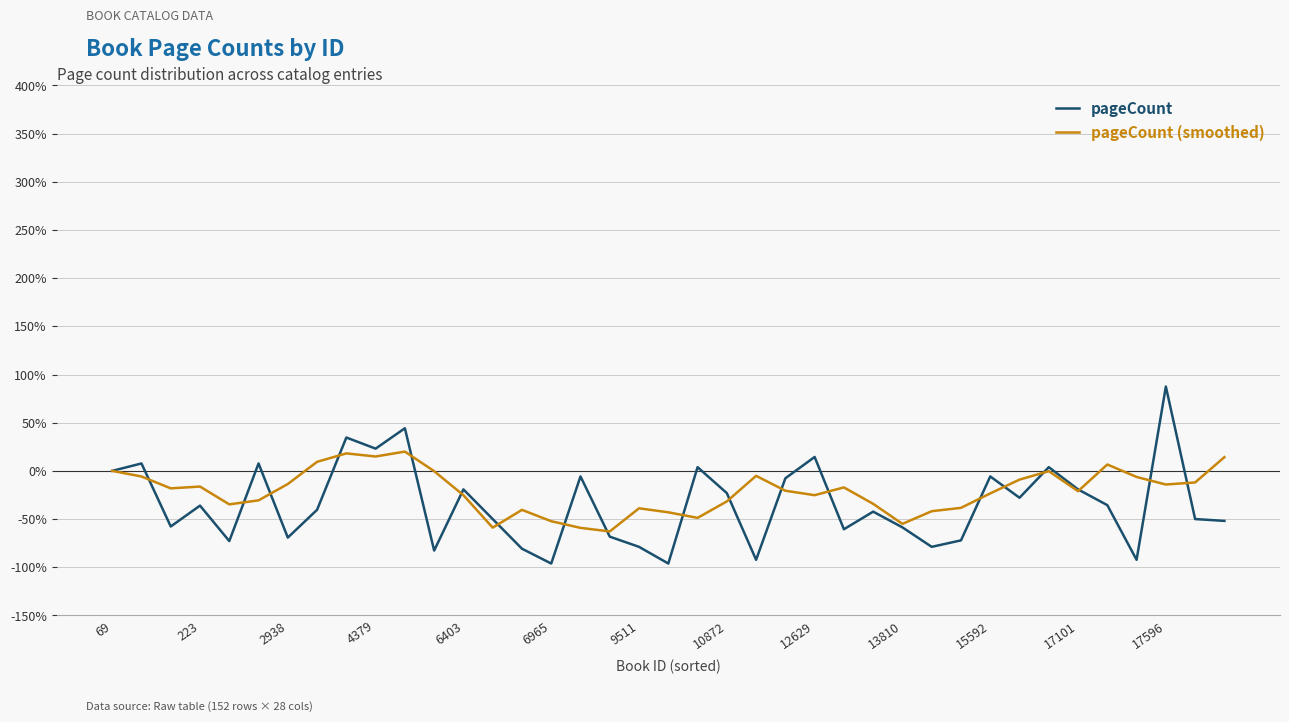

What is the lowest value of the pageCount series?

-96.2